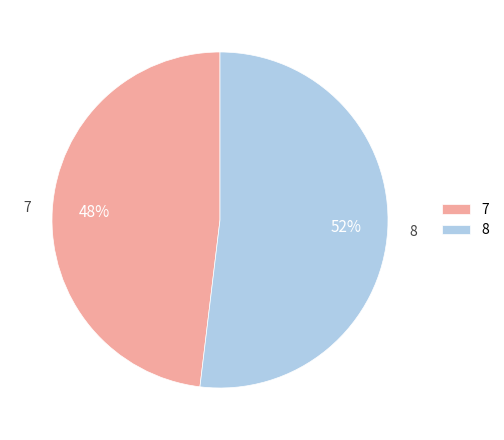

Between 7 and 8, which is larger?

8